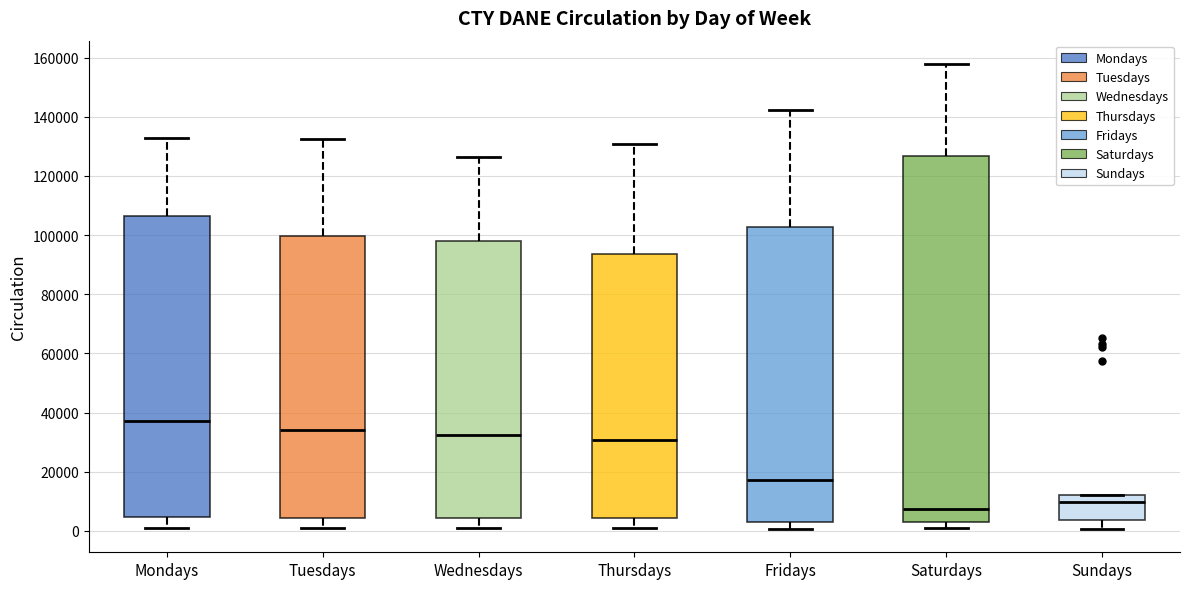

Comparing the boxes themselves (not the whiskers), which one is the tallest?

Saturdays